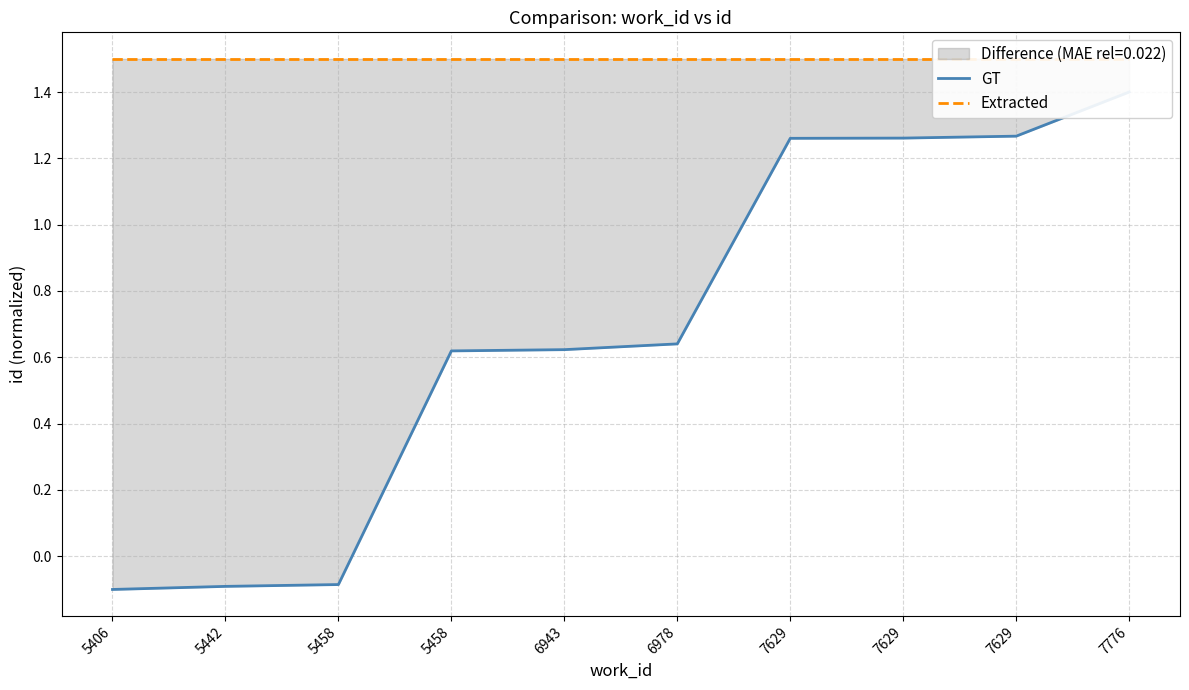

Is it true that GT equals -0.1 at 5458?

False